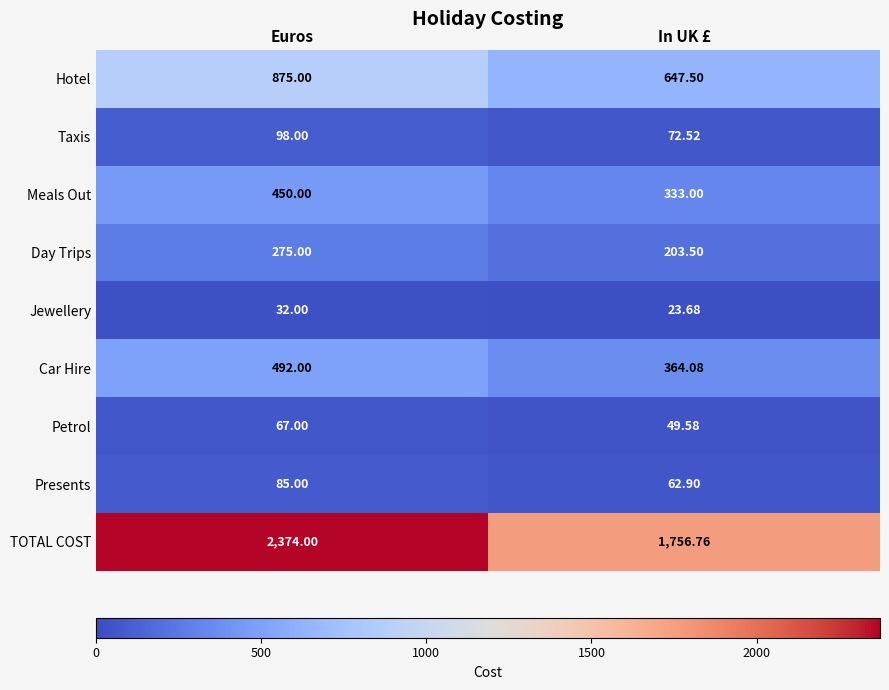

Which category has the highest value in the TOTAL COST series?

Euros